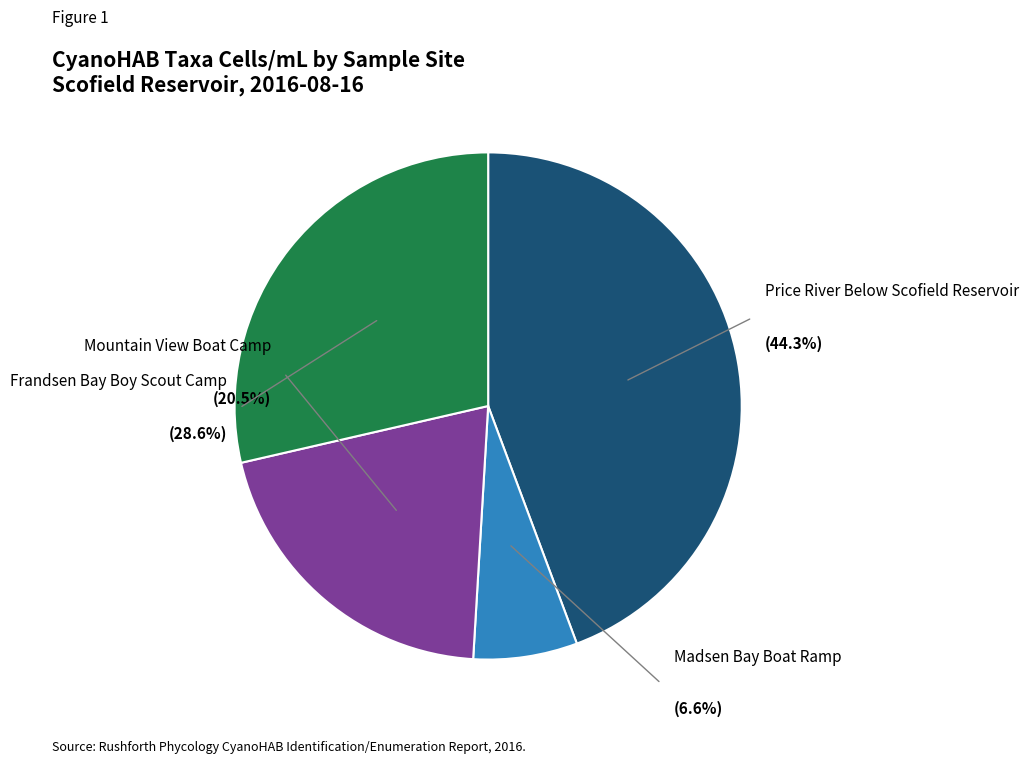

Rank the categories by value from lowest to highest.

Madsen Bay
Boat Ramp, Mountain View
Boat Camp, Frandsen Bay
Boy Scout Camp, Price River Below
Scofield Reservoir